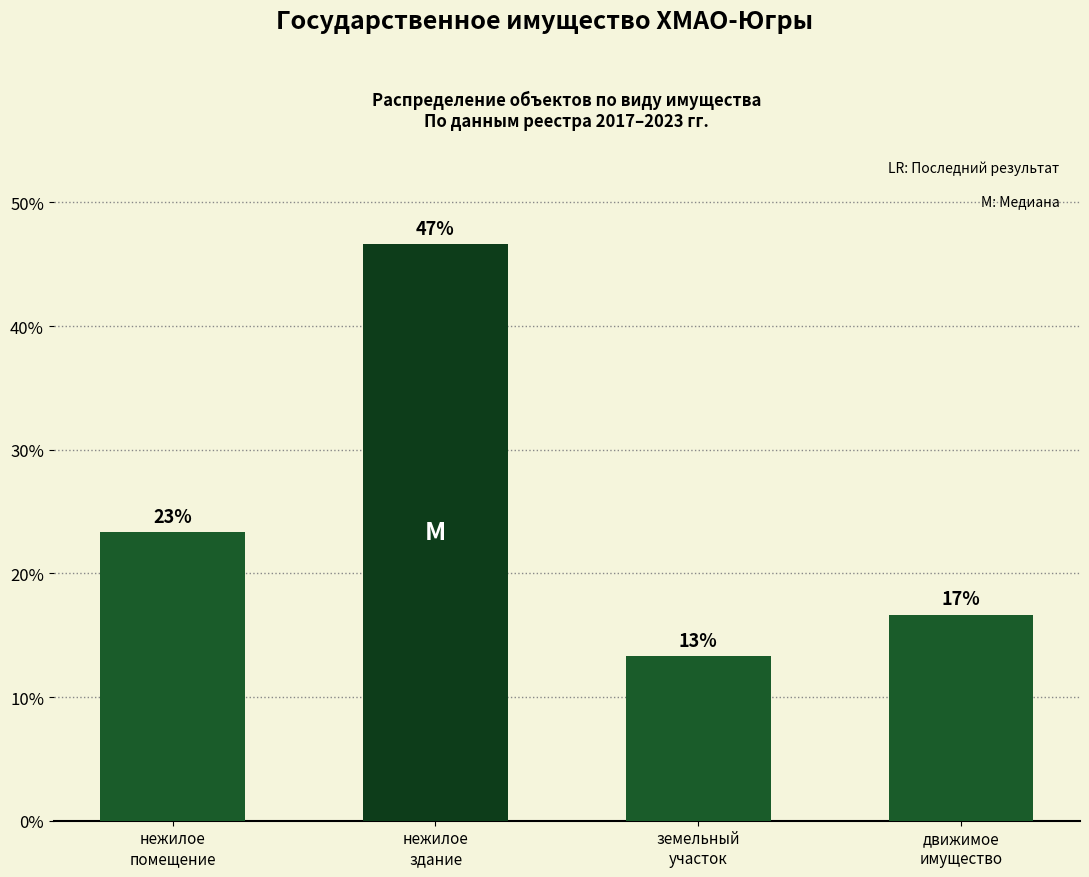

List the labels in order of value, largest first.

нежилое
здание, нежилое
помещение, движимое
имущество, земельный
участок